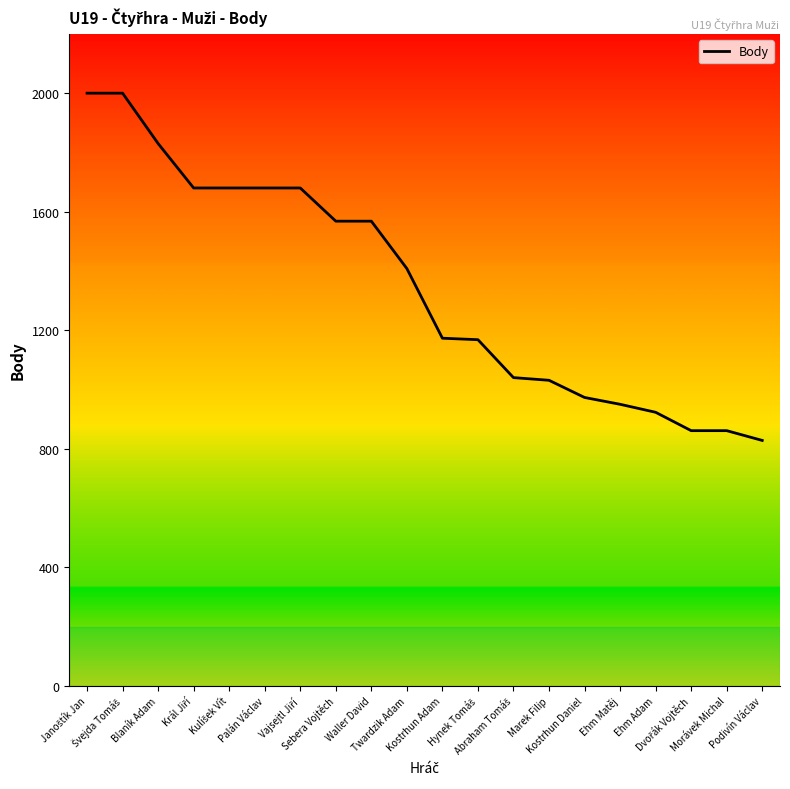

How many values are below 1408?

10